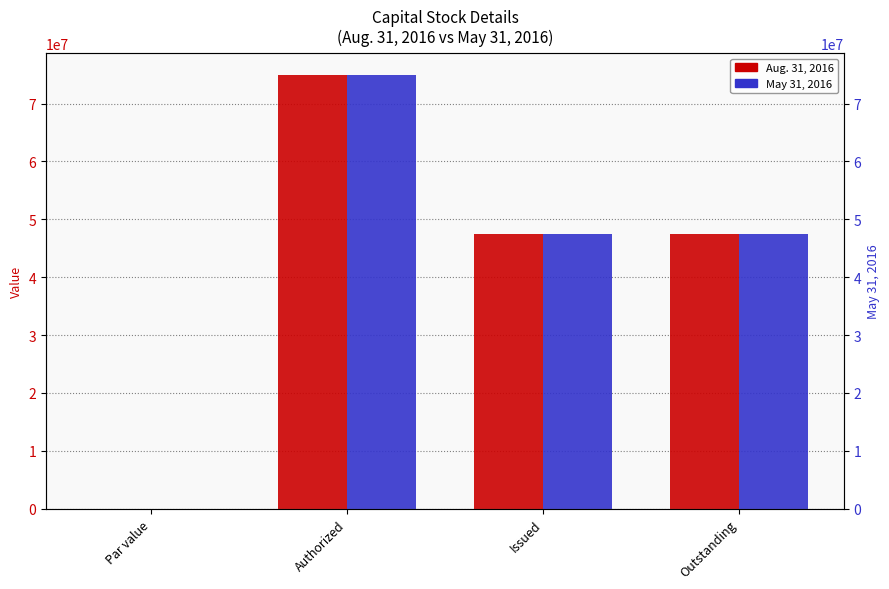

Are the bars horizontal?

No